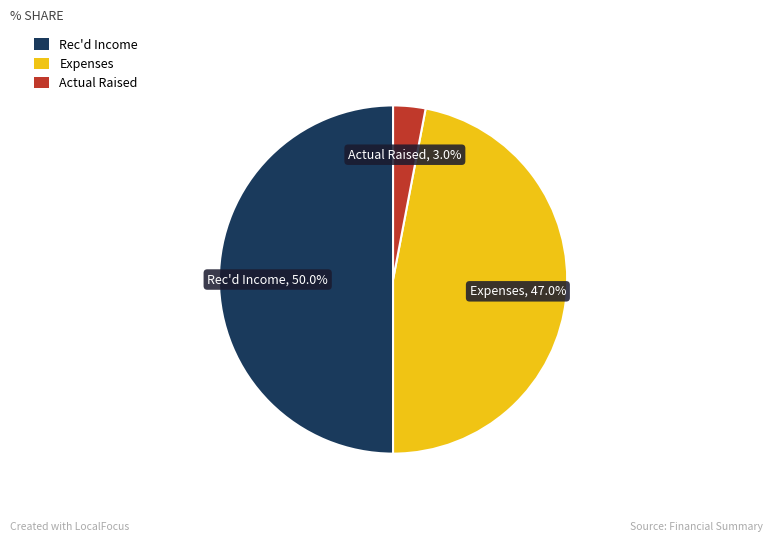

Which has a higher value, Expenses or Rec'd Income?

Rec'd Income